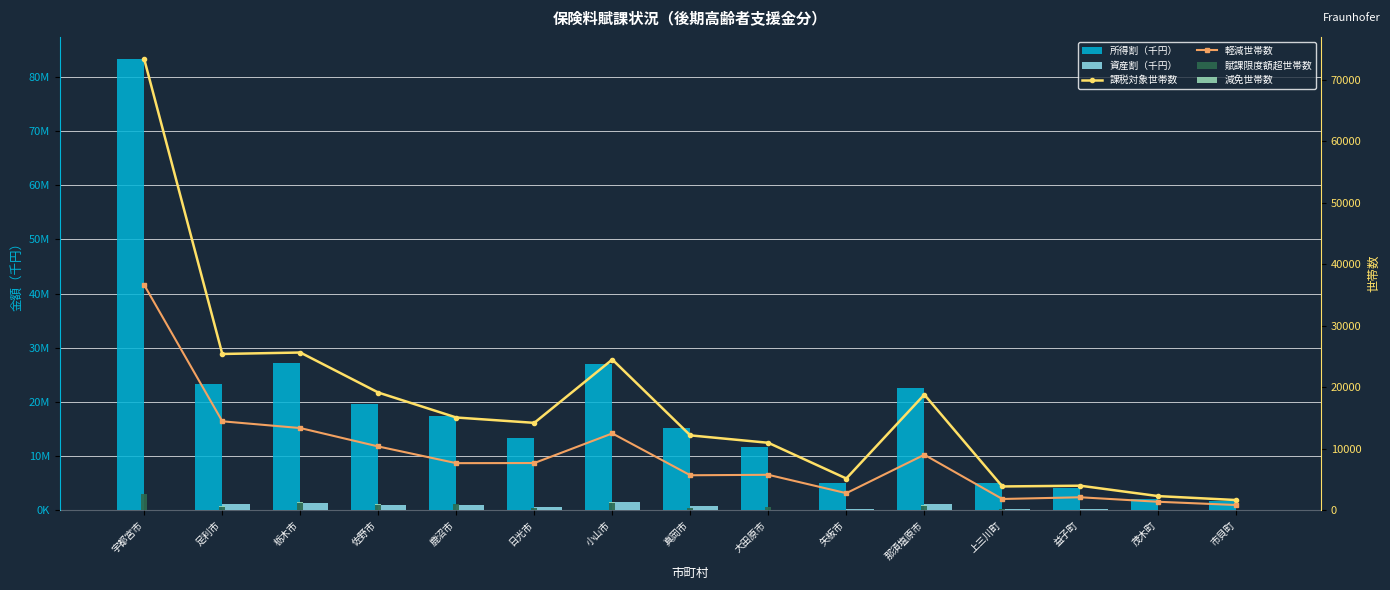

Is it true that 賦課限度額超世帯数 equals 60 at 茂木町?

False